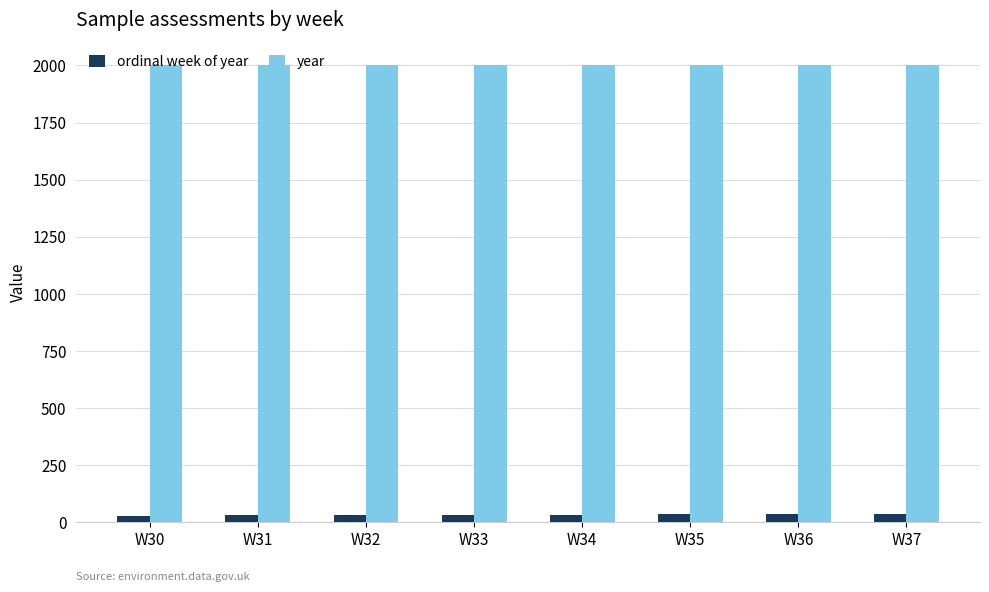

At how many categories does at least one series exceed 1009?

8